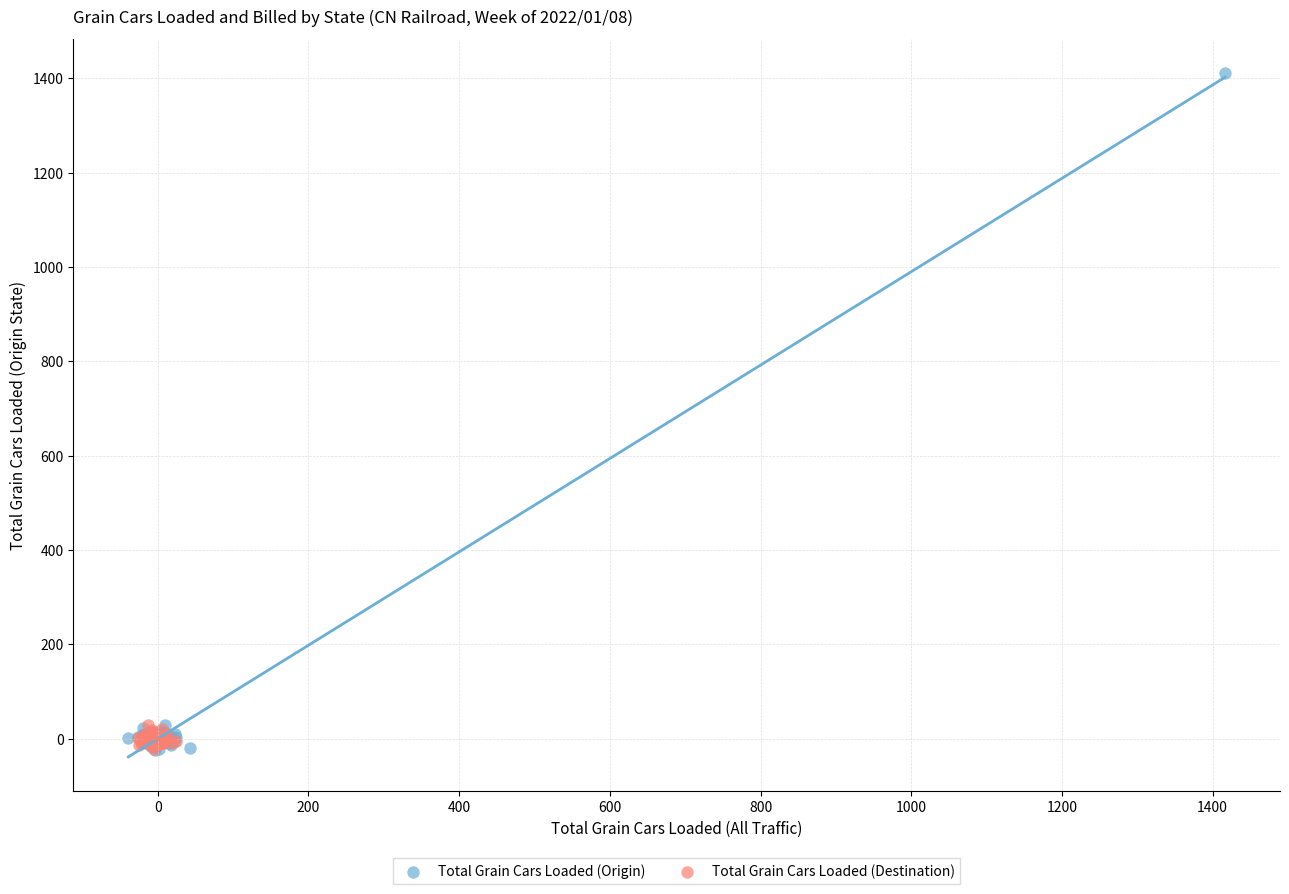

Which series has the widest spread of Y values?

Total Grain Cars Loaded (Origin)